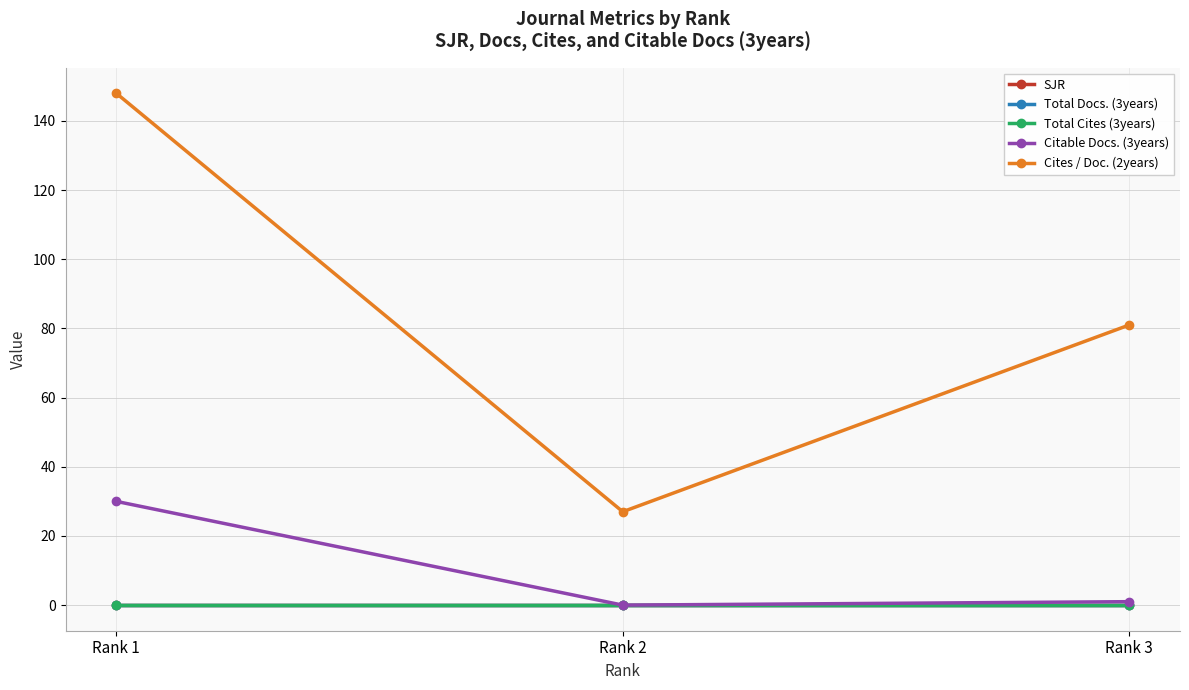

Reading left to right, what are all the values shown in this chart?

SJR: Rank 1=0	Rank 2=0	Rank 3=0
Total Docs. (3years): Rank 1=0	Rank 2=0	Rank 3=0
Total Cites (3years): Rank 1=0	Rank 2=0	Rank 3=0
Citable Docs. (3years): Rank 1=30	Rank 2=0	Rank 3=1
Cites / Doc. (2years): Rank 1=148	Rank 2=27	Rank 3=81